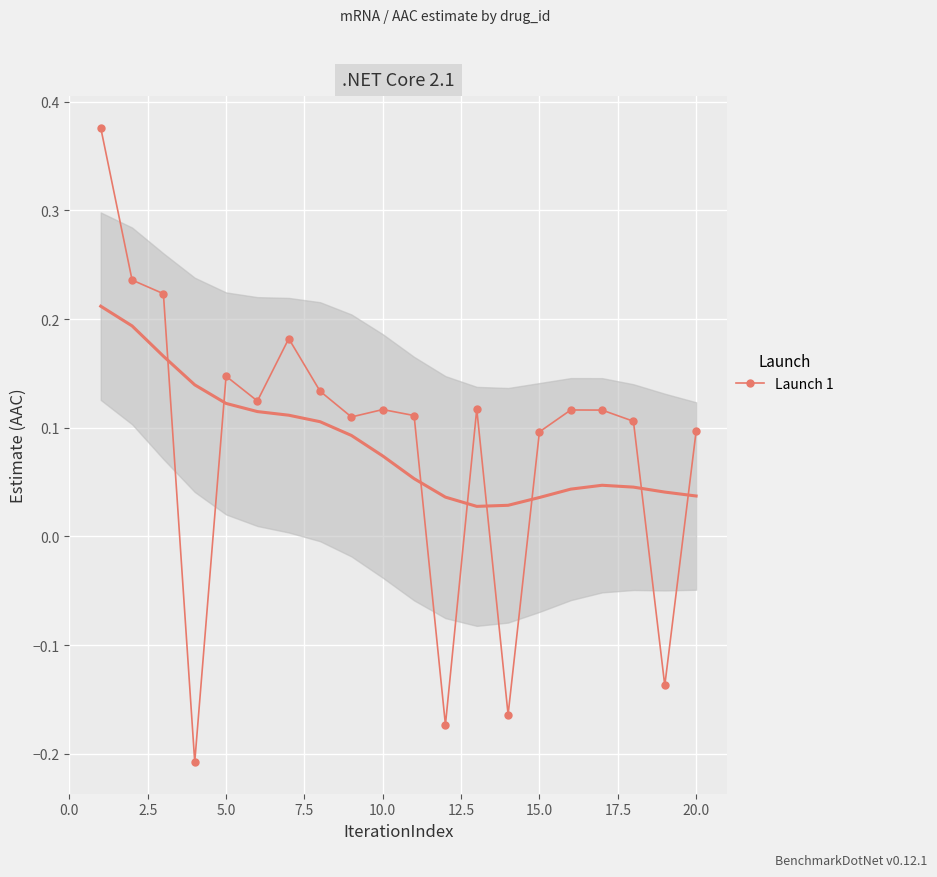

True or false: Launch 1 has a value of 0.0 at 20.0.

False